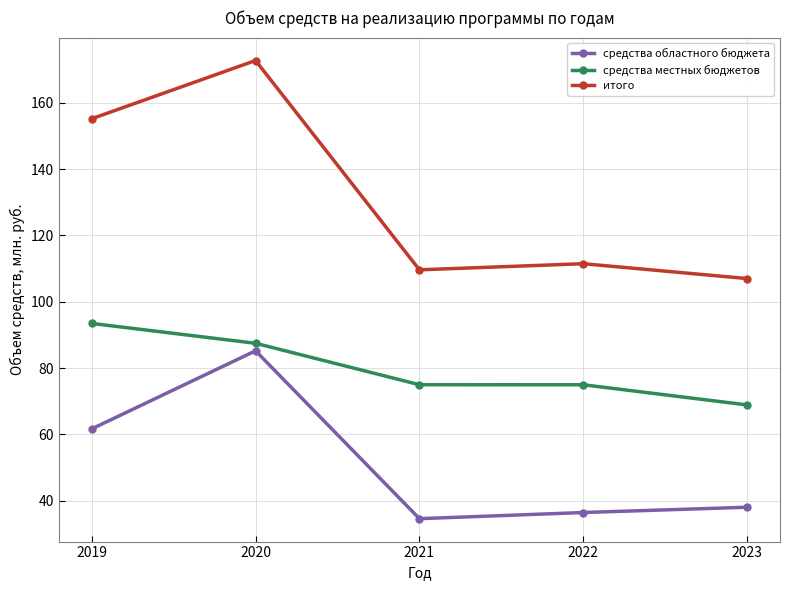

What are all the series names shown in the legend?

средства областного бюджета, средства местных бюджетов, итого